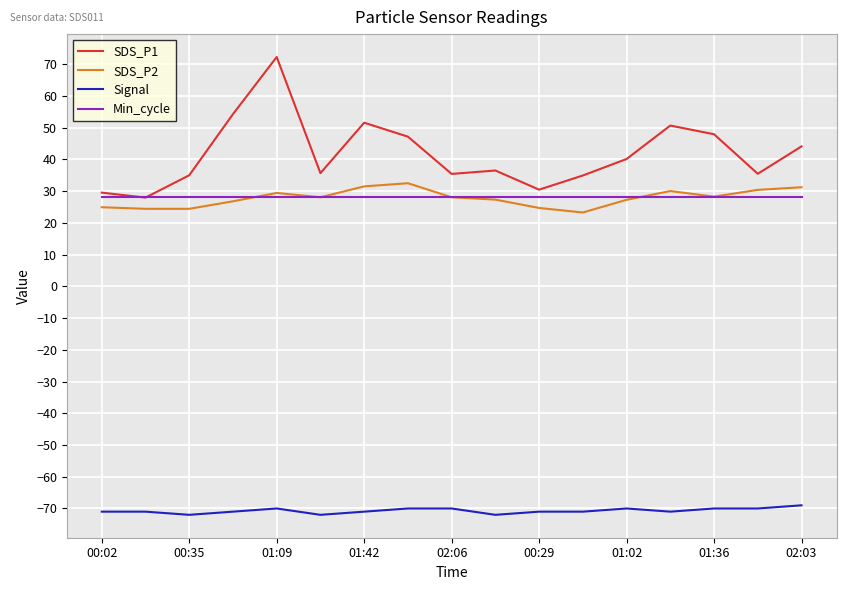

What is the maximum value for SDS_P2?

32.5